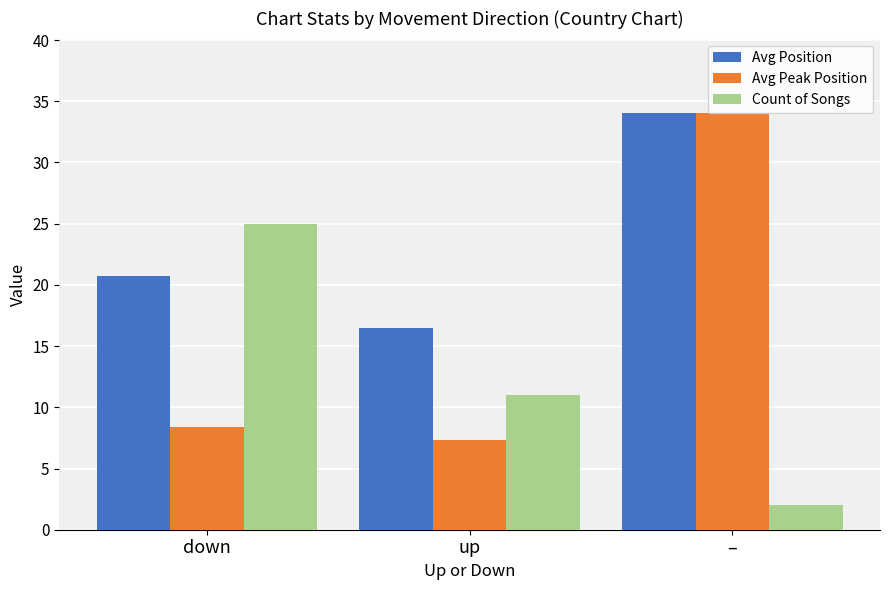

Which series has the largest range (max minus min)?

Avg Peak Position